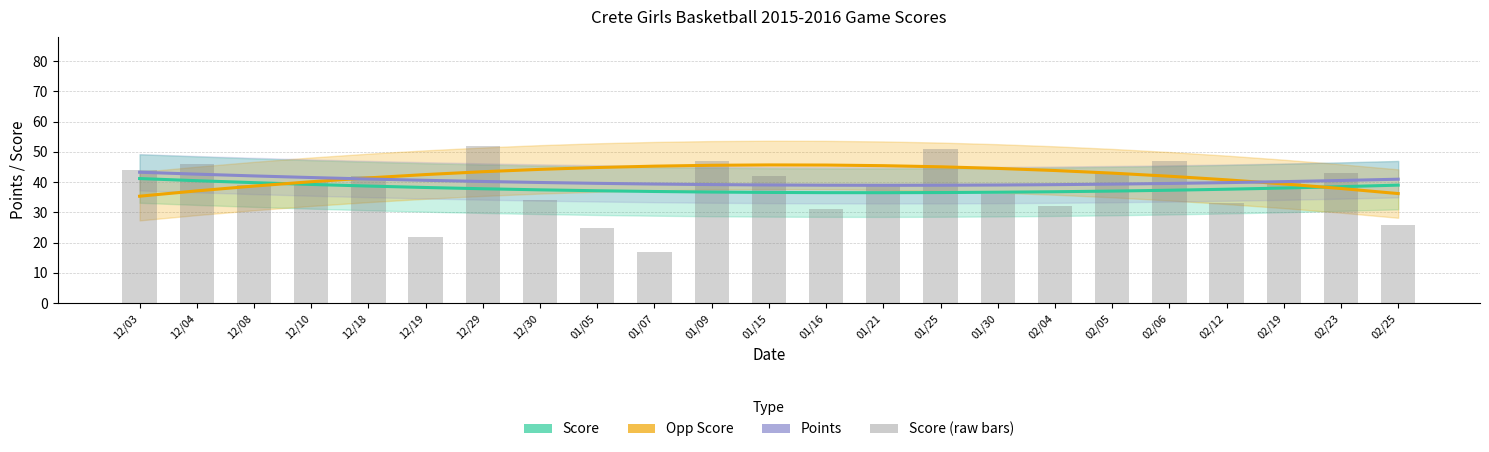

Read the Score (raw) value at 01/16.

31.0